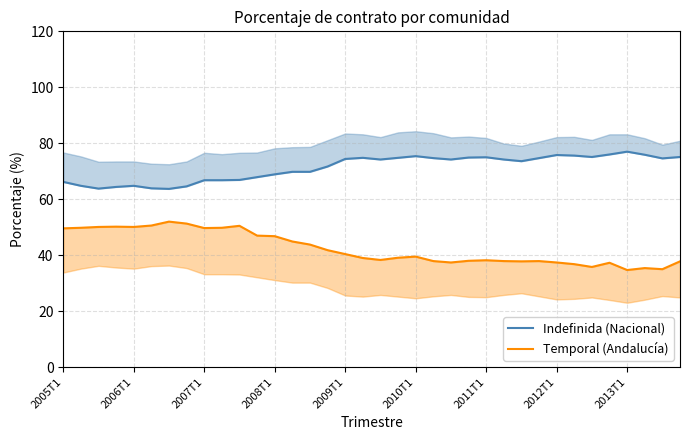

What is the lowest value of the Indefinida (Nacional) series?

63.7